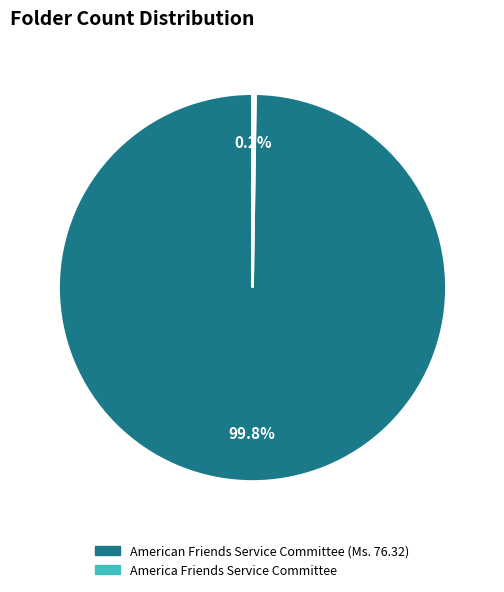

Is there any slice that represents more than half of the pie?

Yes